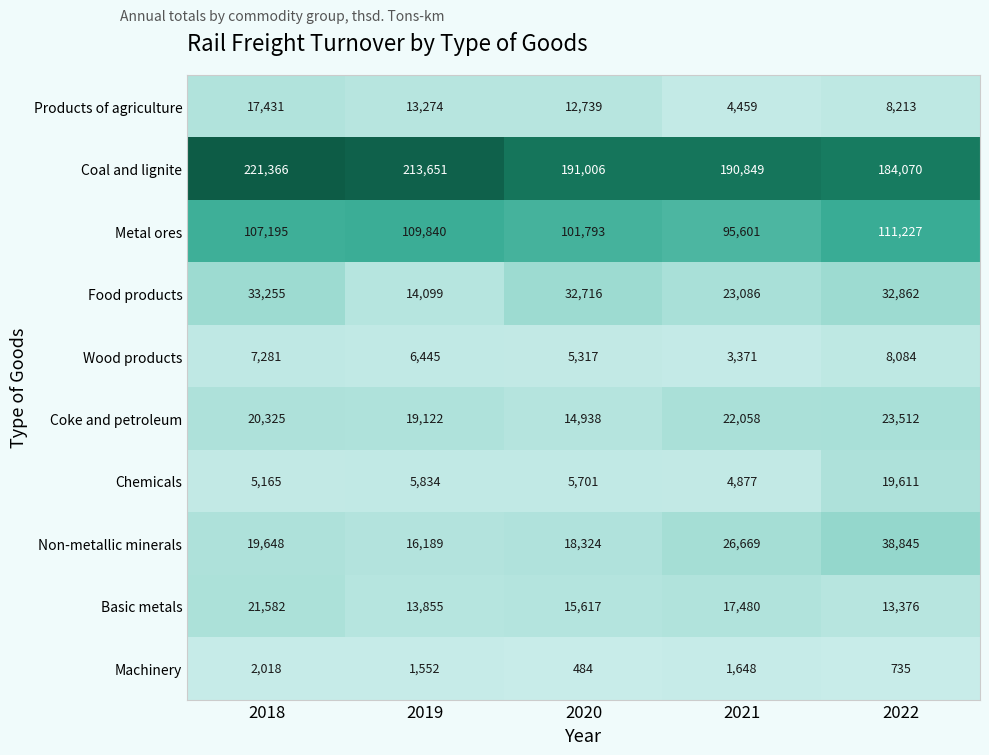

The value of Coke and petroleum at 2019 is 19122. True or false?

True